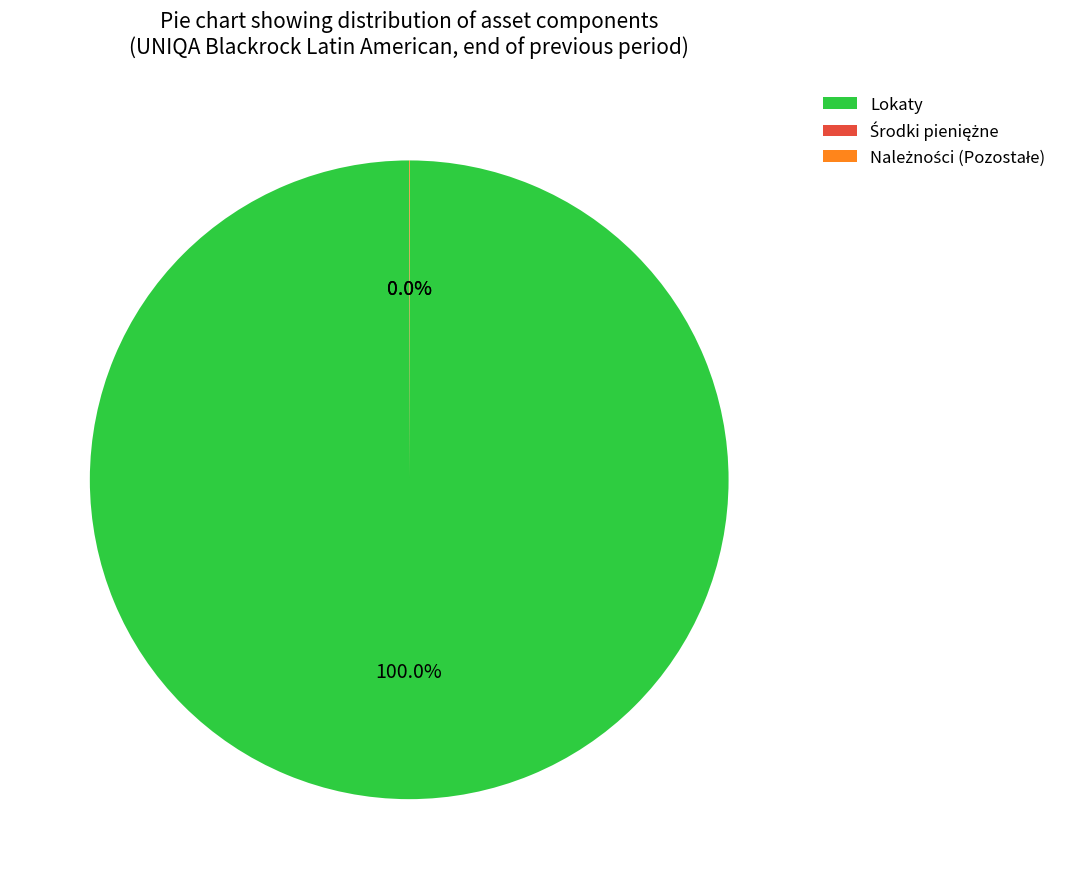

Which slice is the largest?

Lokaty